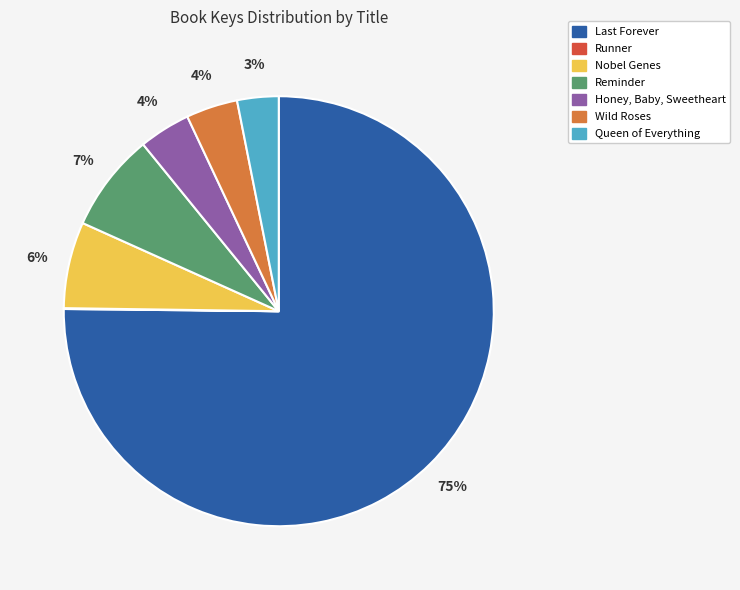

Which slice is the largest?

Last Forever